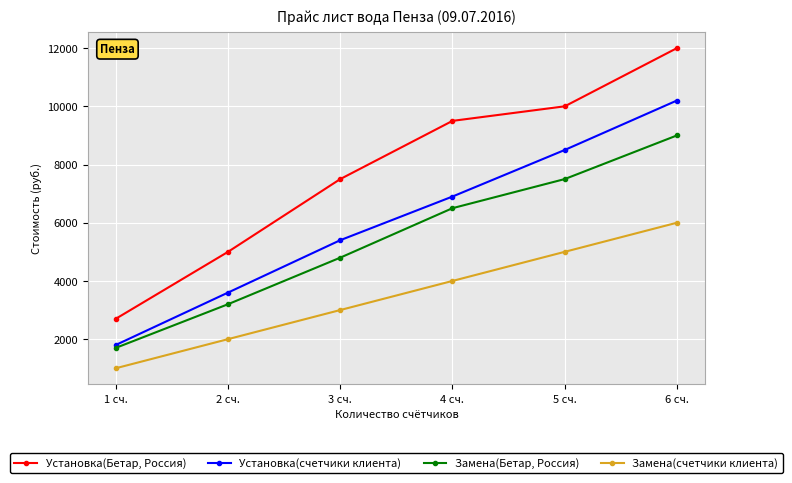

What is the label of the 4th point from the right?

3 сч.